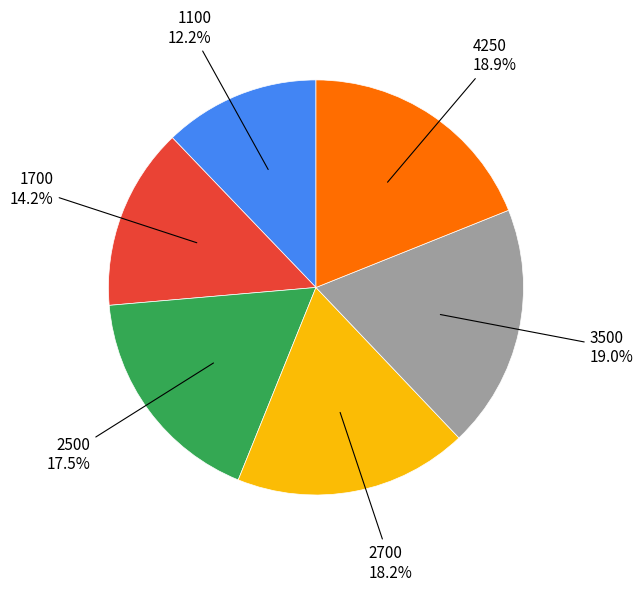

Count the number of slices in the pie.

6